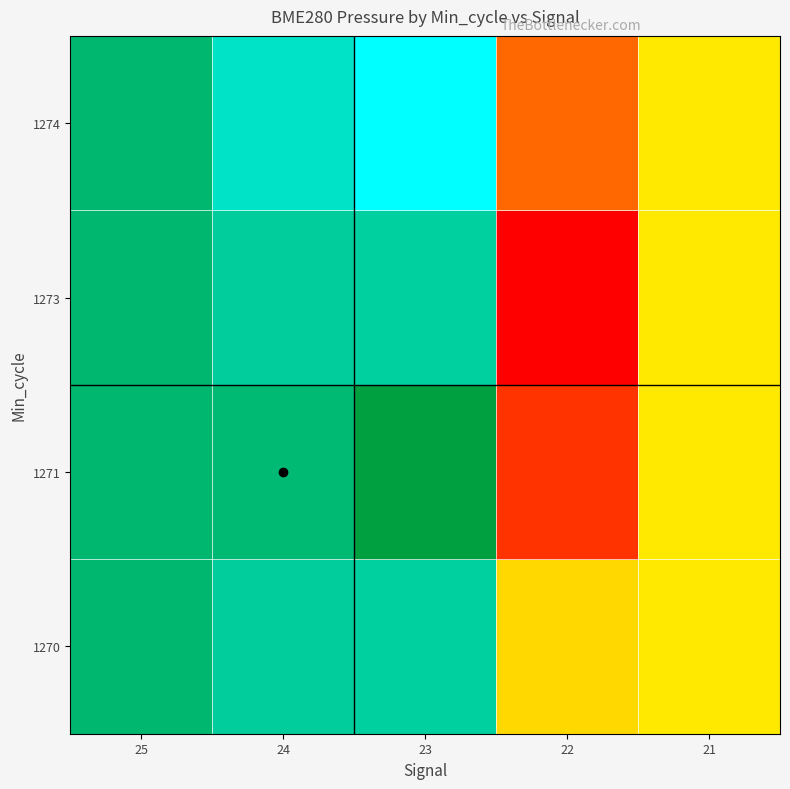

Which has a higher value, 25 or 22?

25